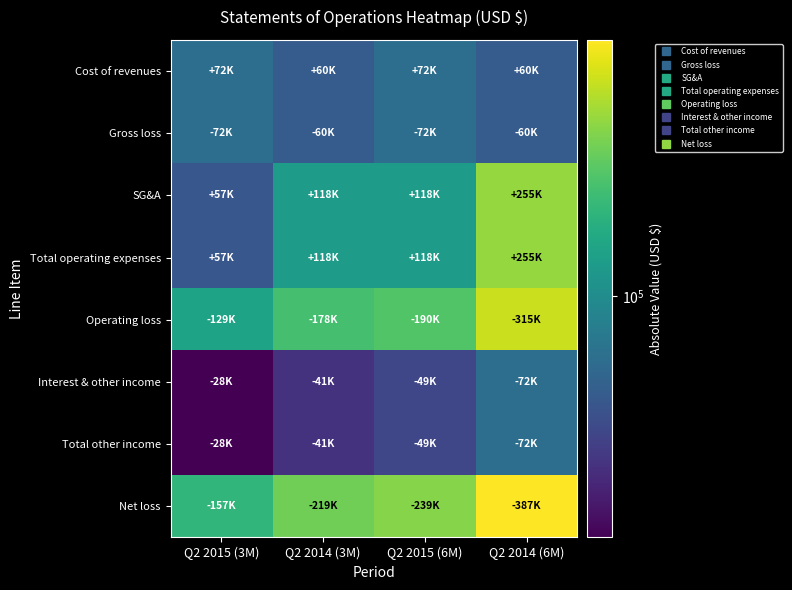

Reading left to right, what are all the values shown in this chart?

Cost of revenues: Q2 2015 (3M)=72000	Q2 2014 (3M)=60000	Q2 2015 (6M)=72000	Q2 2014 (6M)=60000
Gross loss: Q2 2015 (3M)=72000	Q2 2014 (3M)=60000	Q2 2015 (6M)=72000	Q2 2014 (6M)=60000
SG&A: Q2 2015 (3M)=57000	Q2 2014 (3M)=118000	Q2 2015 (6M)=118000	Q2 2014 (6M)=255000
Total operating expenses: Q2 2015 (3M)=57000	Q2 2014 (3M)=118000	Q2 2015 (6M)=118000	Q2 2014 (6M)=255000
Operating loss: Q2 2015 (3M)=129000	Q2 2014 (3M)=178000	Q2 2015 (6M)=190000	Q2 2014 (6M)=315000
Interest & other income: Q2 2015 (3M)=28000	Q2 2014 (3M)=41000	Q2 2015 (6M)=49000	Q2 2014 (6M)=72000
Total other income: Q2 2015 (3M)=28000	Q2 2014 (3M)=41000	Q2 2015 (6M)=49000	Q2 2014 (6M)=72000
Net loss: Q2 2015 (3M)=157000	Q2 2014 (3M)=219000	Q2 2015 (6M)=239000	Q2 2014 (6M)=387000